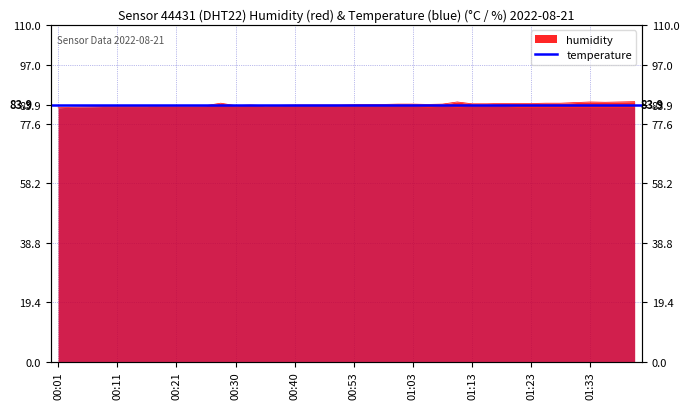

Is it true that the value at 01:33 is 84.8?

True